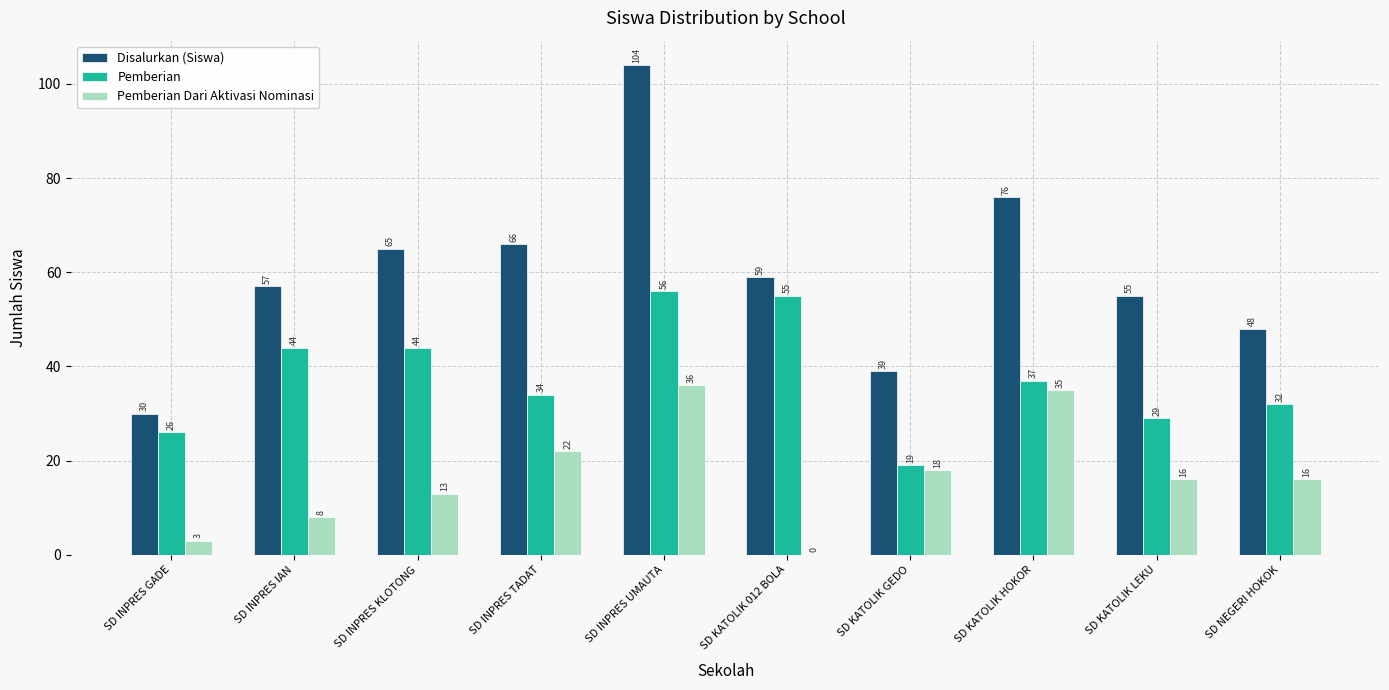

Reading left to right, what are all the values shown in this chart?

Disalurkan (Siswa): SD INPRES GADE=30	SD INPRES IAN=57	SD INPRES KLOTONG=65	SD INPRES TADAT=66	SD INPRES UMAUTA=104	SD KATOLIK 012 BOLA=59	SD KATOLIK GEDO=39	SD KATOLIK HOKOR=76	SD KATOLIK LEKU=55	SD NEGERI HOKOK=48
Pemberian: SD INPRES GADE=26	SD INPRES IAN=44	SD INPRES KLOTONG=44	SD INPRES TADAT=34	SD INPRES UMAUTA=56	SD KATOLIK 012 BOLA=55	SD KATOLIK GEDO=19	SD KATOLIK HOKOR=37	SD KATOLIK LEKU=29	SD NEGERI HOKOK=32
Pemberian Dari Aktivasi Nominasi: SD INPRES GADE=3	SD INPRES IAN=8	SD INPRES KLOTONG=13	SD INPRES TADAT=22	SD INPRES UMAUTA=36	SD KATOLIK 012 BOLA=0	SD KATOLIK GEDO=18	SD KATOLIK HOKOR=35	SD KATOLIK LEKU=16	SD NEGERI HOKOK=16